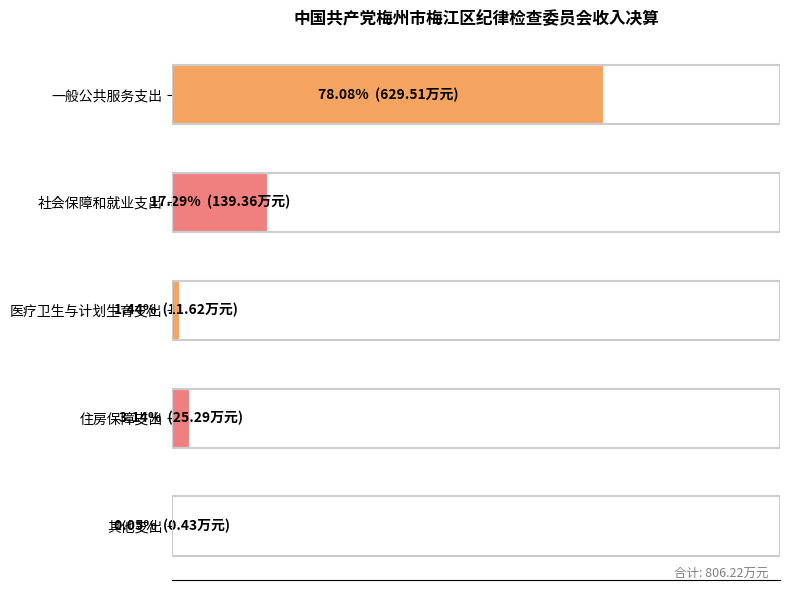

What is the average value?

20.0